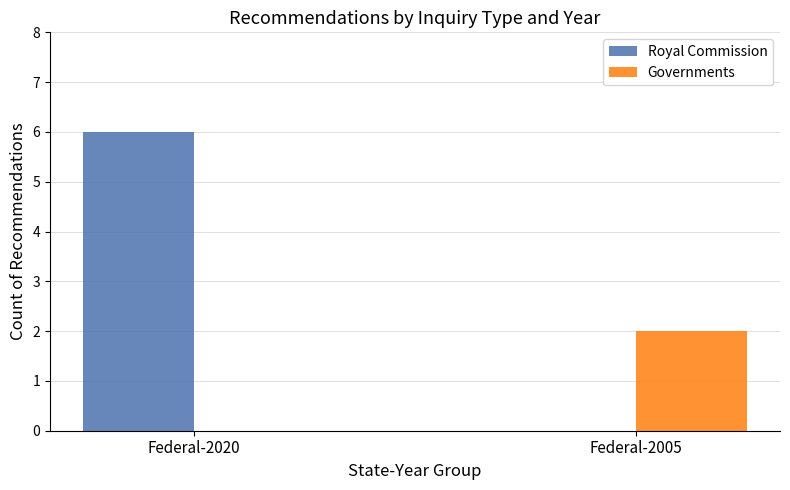

What are all the series names shown in the legend?

Royal Commission, Governments